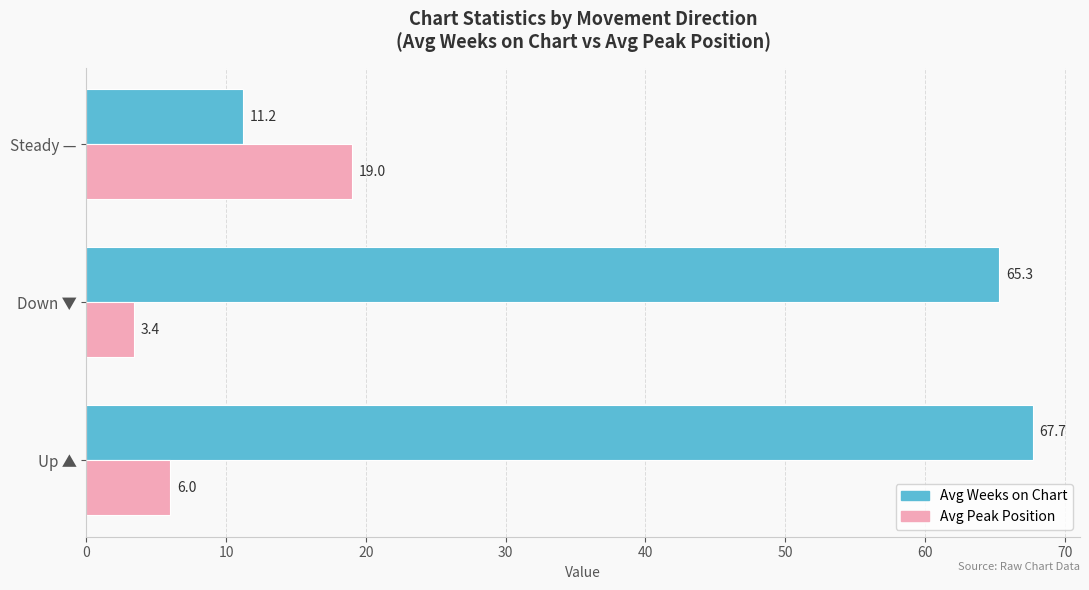

What is the sum of all Avg Peak Position values?

28.4